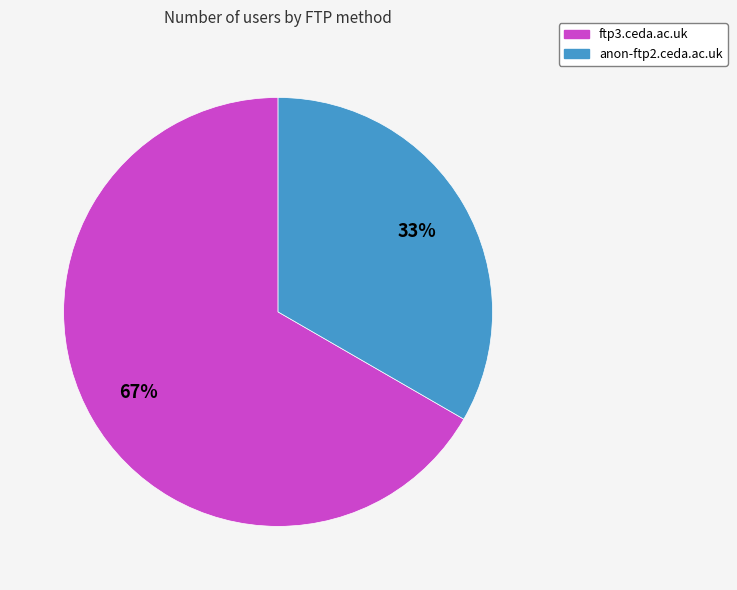

True or false: ftp3.ceda.ac.uk accounts for 67% of the total.

True